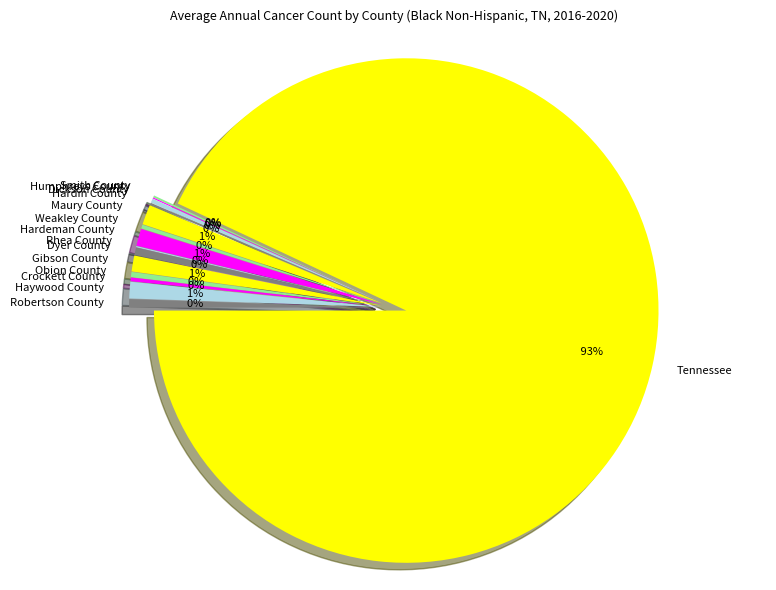

To the nearest percent, what percentage of the pie is Maury County?

1%